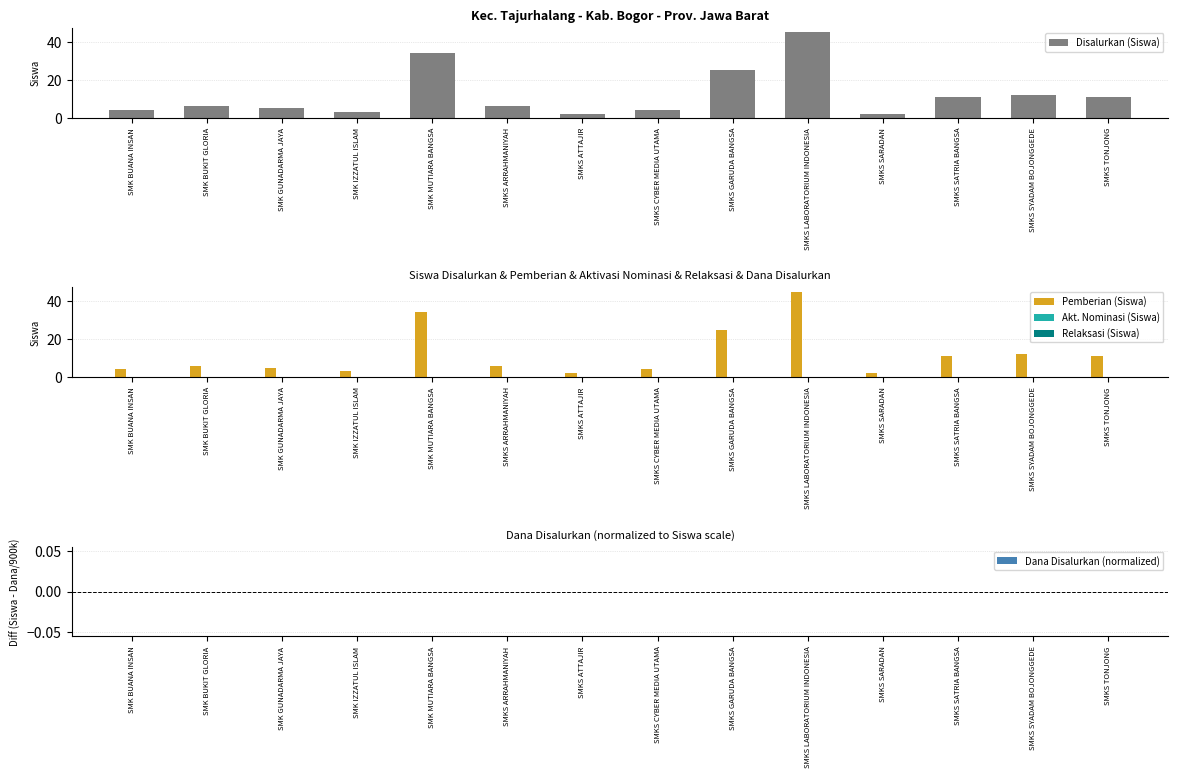

True or false: Disalurkan (Siswa) has a value of 15 at SMKS SATRIA BANGSA.

False